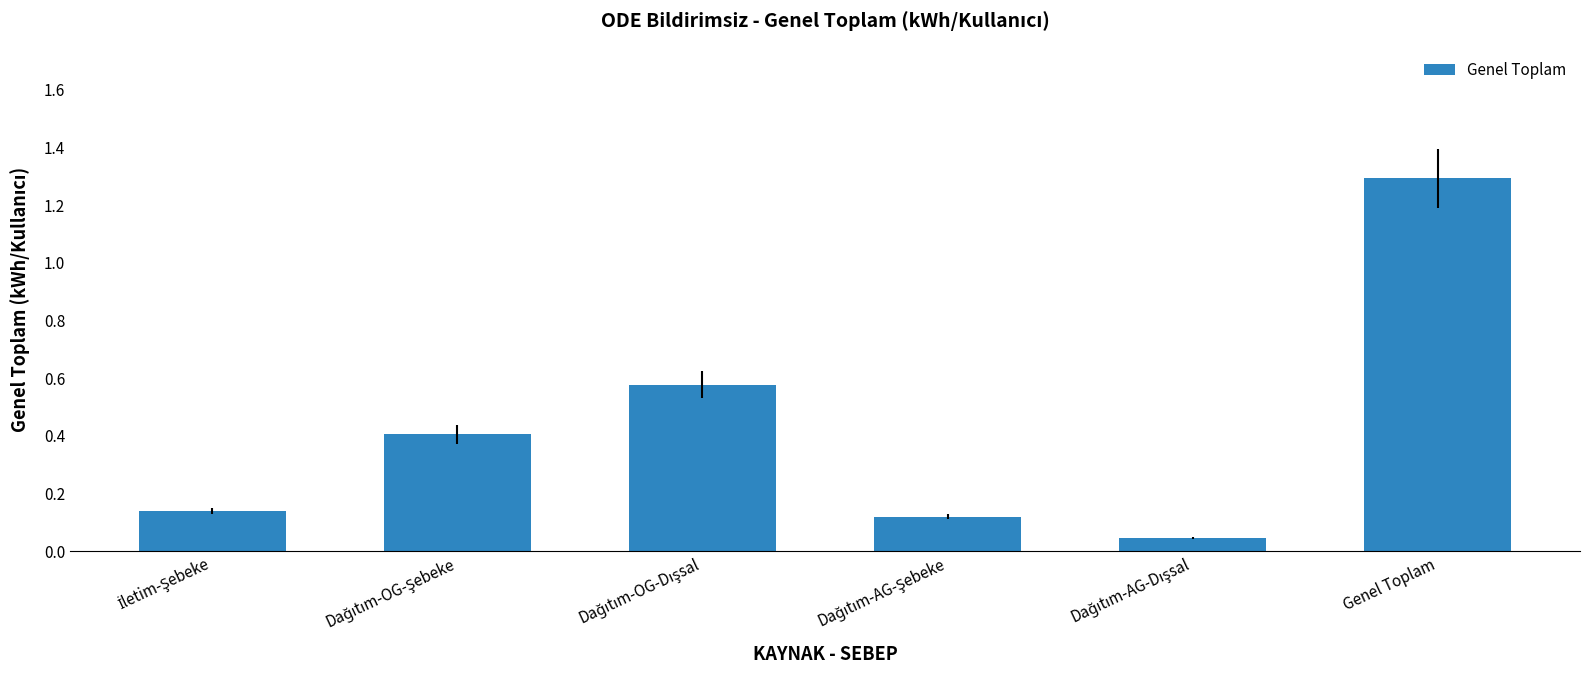

What is the difference between the second highest and second lowest values?

0.5